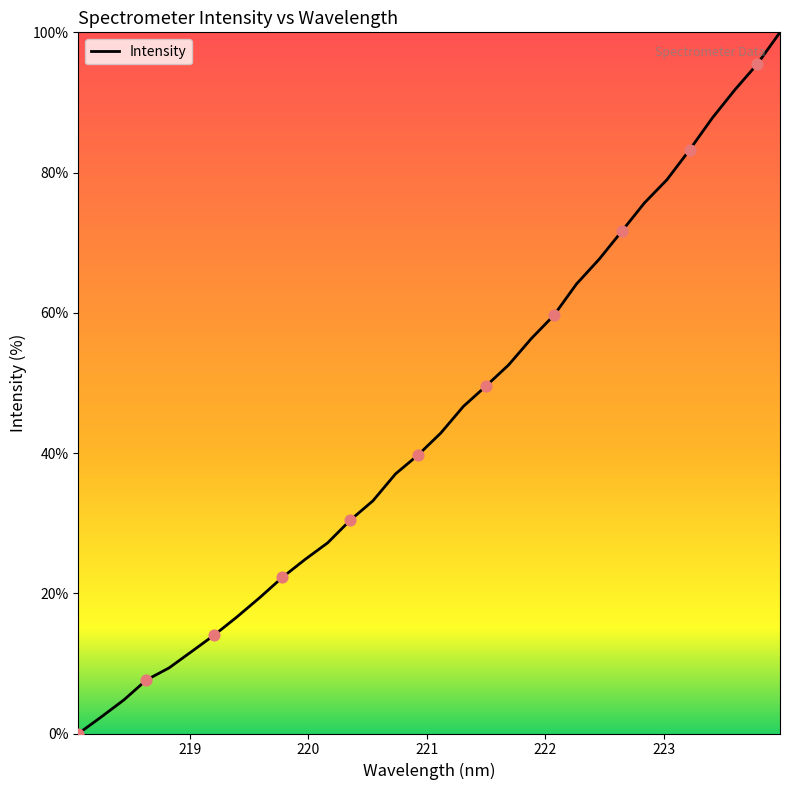

What is the greatest value displayed?

100.0